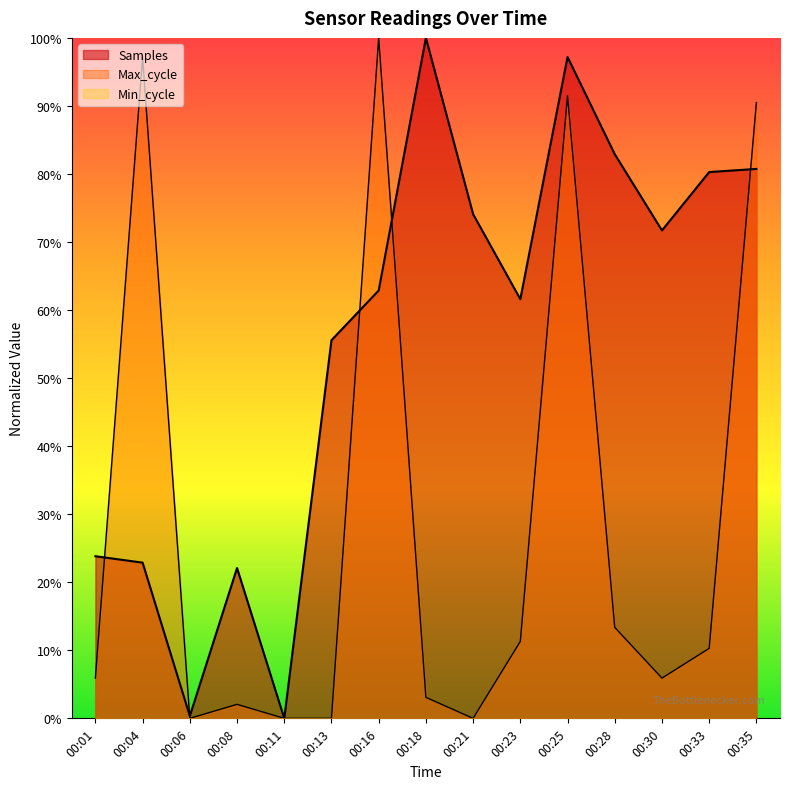

List the labels in order of Max_cycle value, largest first.

00:16, 00:04, 00:25, 00:35, 00:28, 00:23, 00:33, 00:01, 00:30, 00:18, 00:08, 00:06, 00:11, 00:13, 00:21